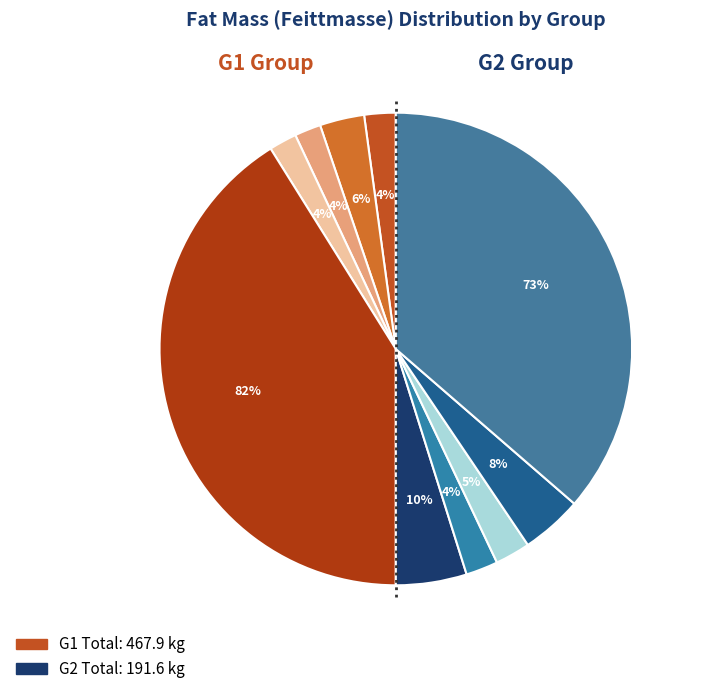

How much of the chart is everything except 24?

98.7%